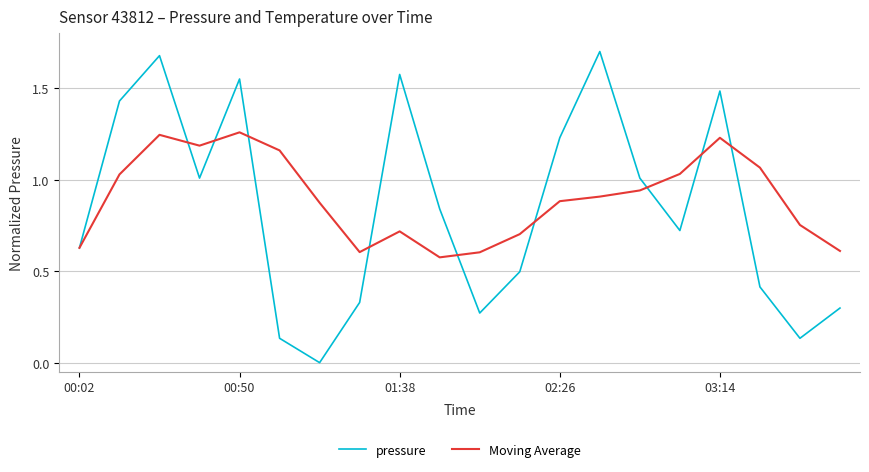

Rank the series by their maximum value, from highest to lowest.

pressure, Moving Average